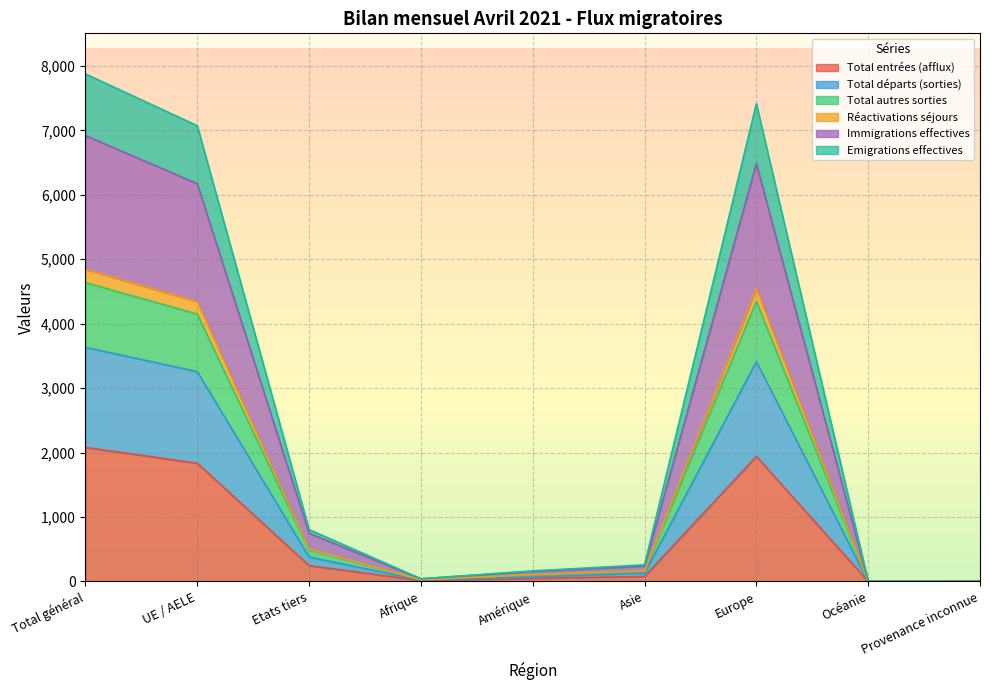

What is the total value across all series at Océanie?

6